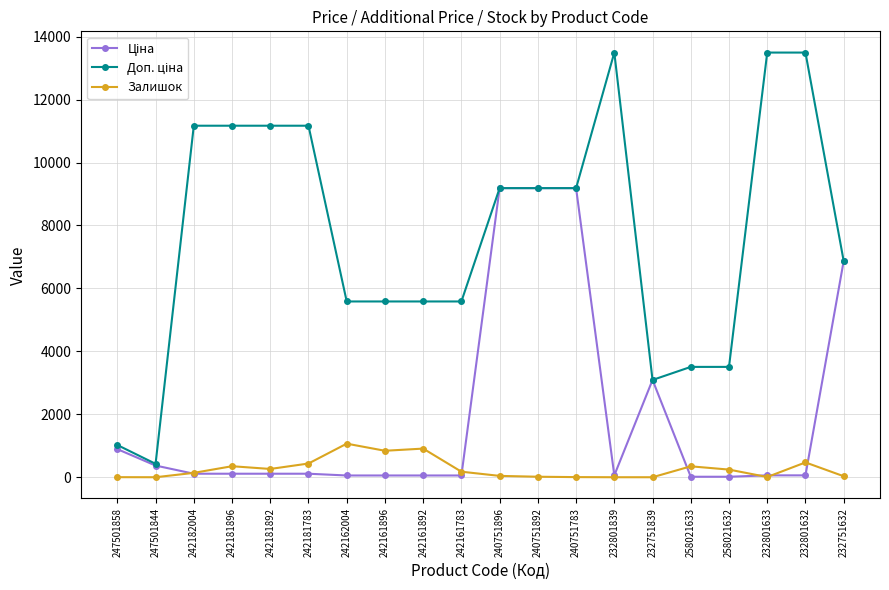

Is it true that Залишок equals 7.0 at 232801633?

True